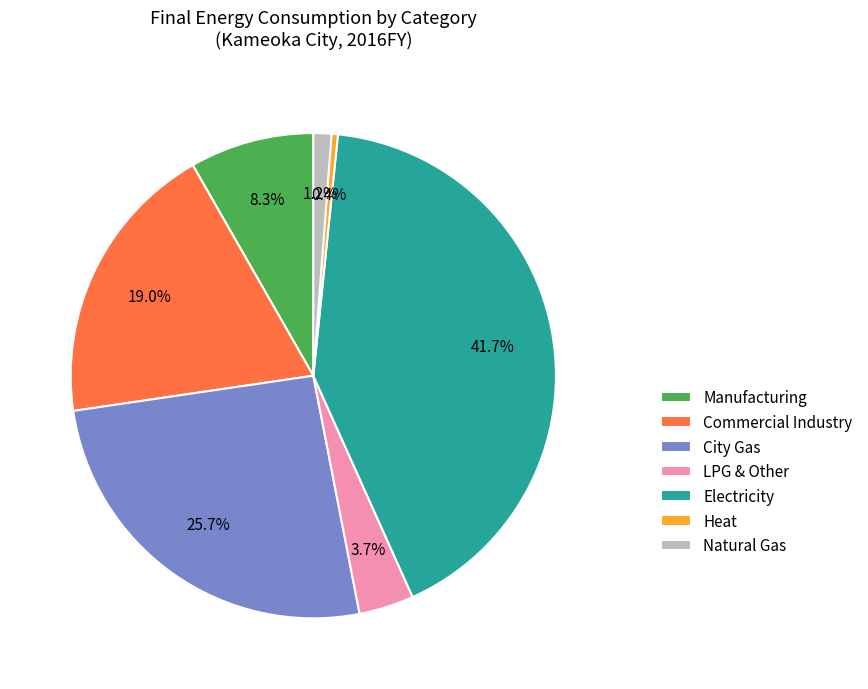

What percentage is the Manufacturing slice, to the nearest percent?

8%